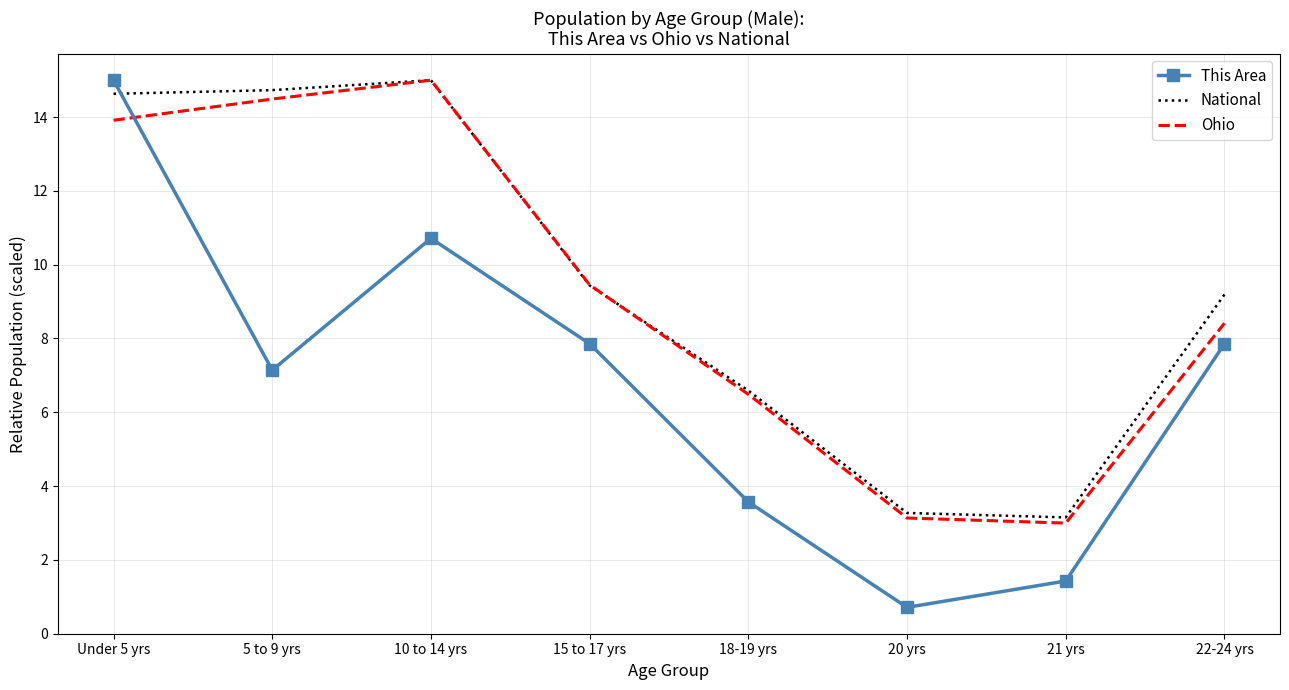

The value of This Area at 5 to 9 yrs is 7.1. True or false?

True